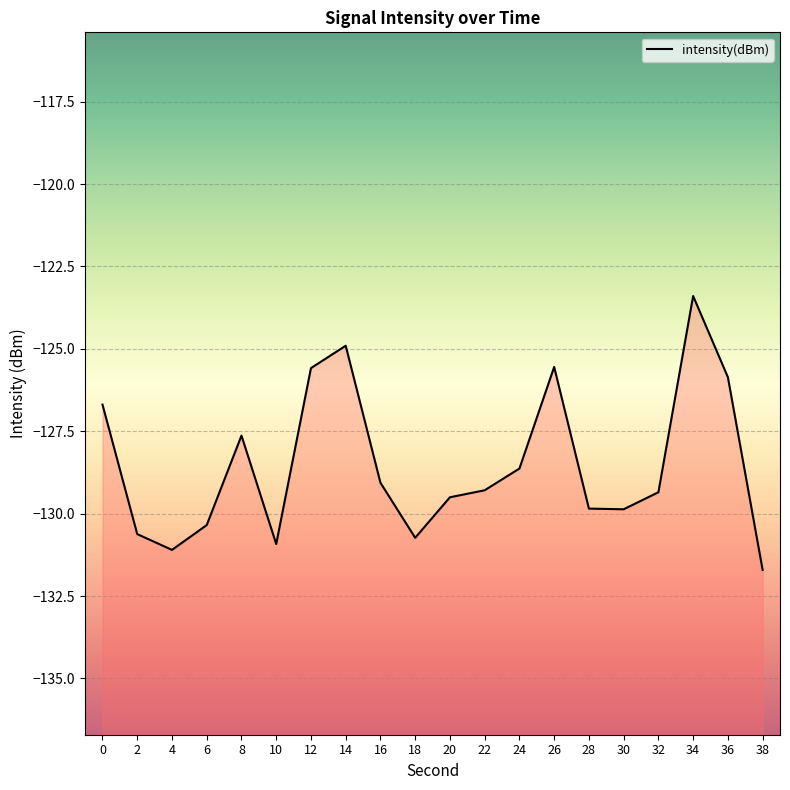

What is the smallest value displayed?

-131.7